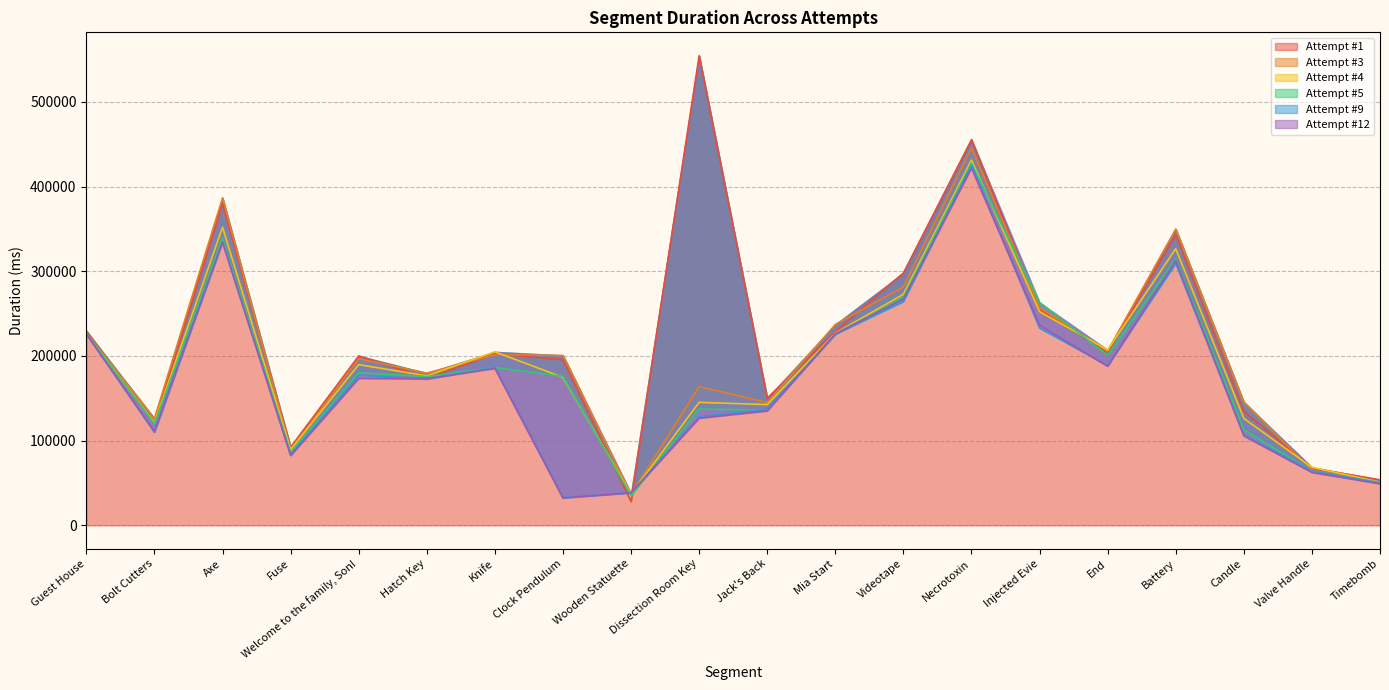

At which category does the chart reach its peak across all series?

Dissection Room Key